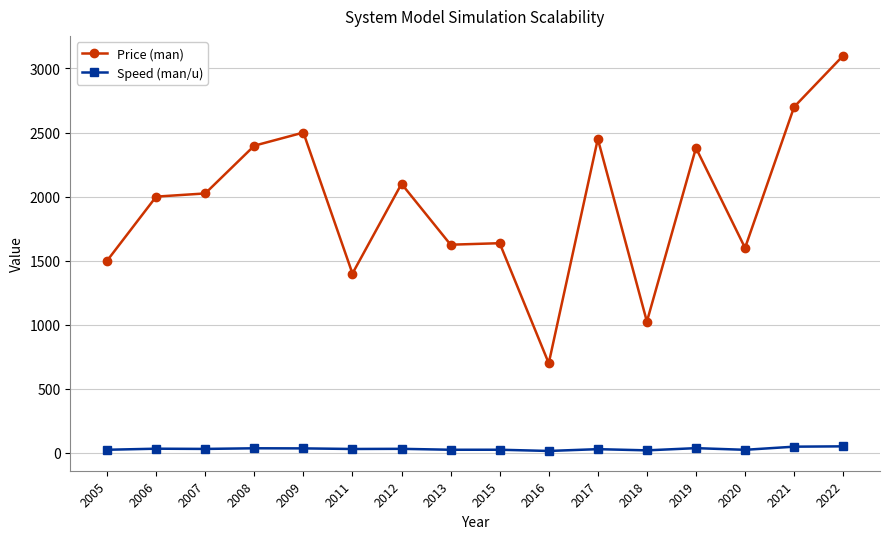

Which series has the largest range (max minus min)?

Price (man)